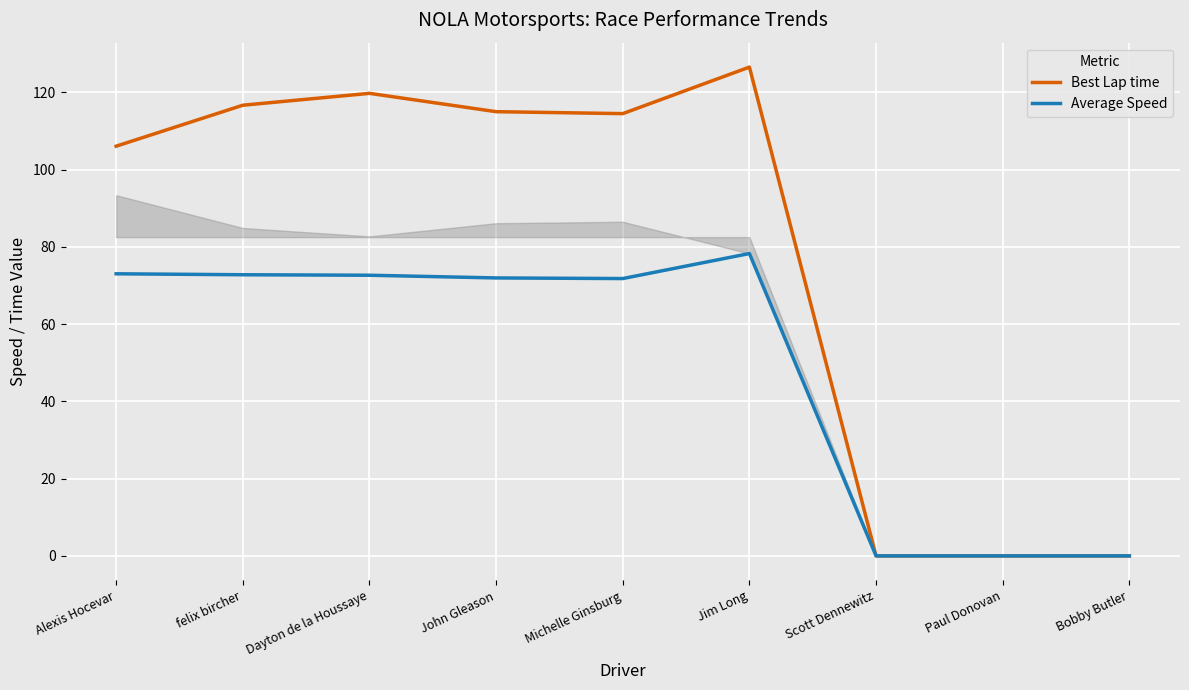

Which series has the largest range (max minus min)?

Best Lap time